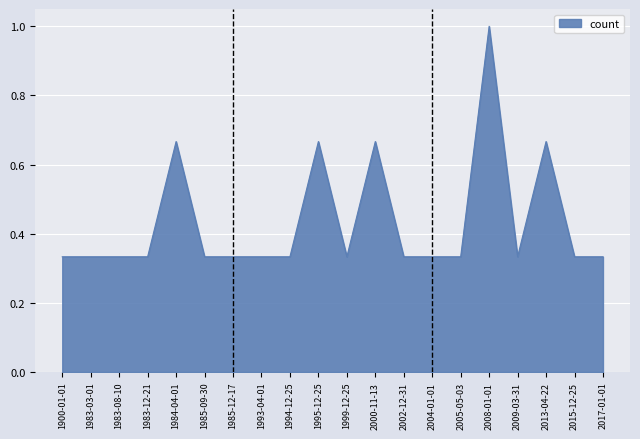

What position from the left is 1993-04-01?

8